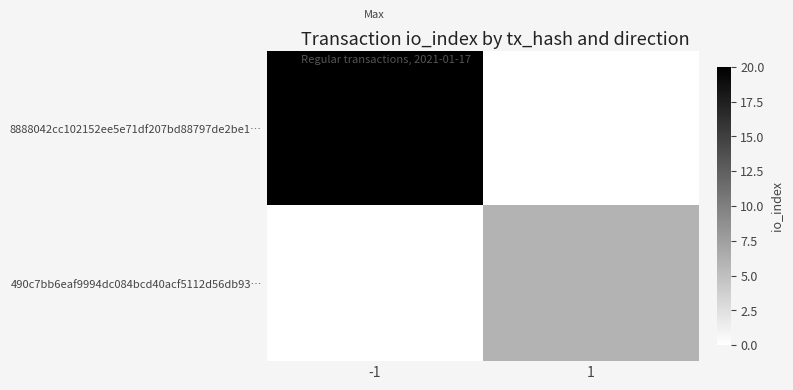

Rank the series by their maximum value, from highest to lowest.

8888042cc102152ee5e71df207bd88797de2be1…, 490c7bb6eaf9994dc084bcd40acf5112d56db93…